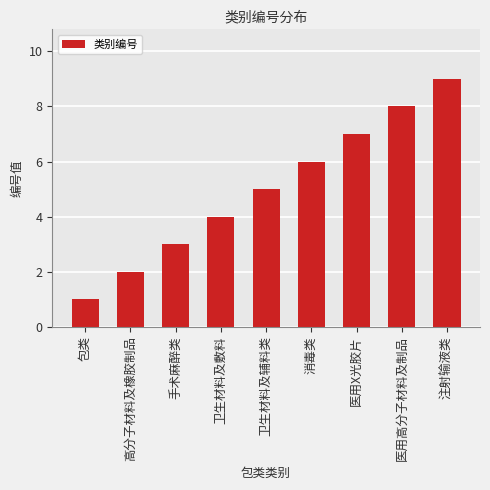

Are the bars horizontal?

No